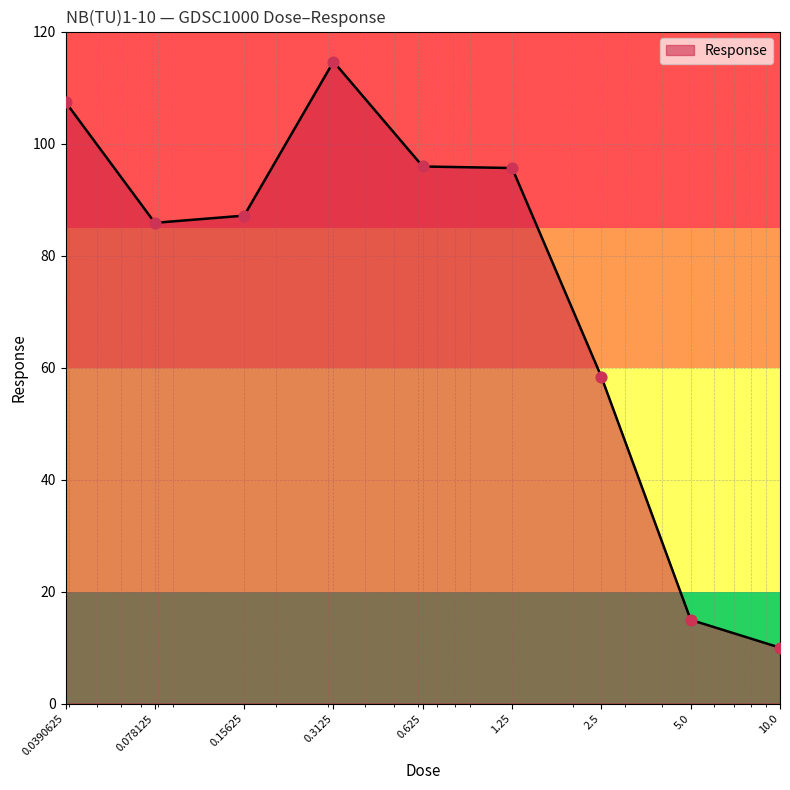

What is the difference between the maximum and minimum values?

104.7